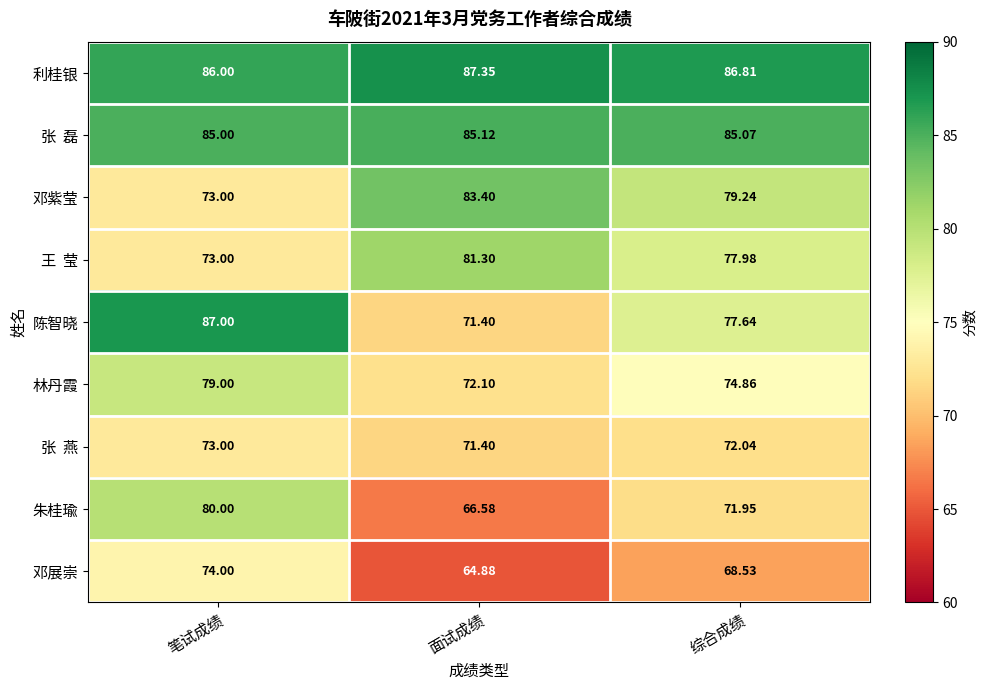

Rank the categories by 陈智晓 value from lowest to highest.

面试成绩, 综合成绩, 笔试成绩